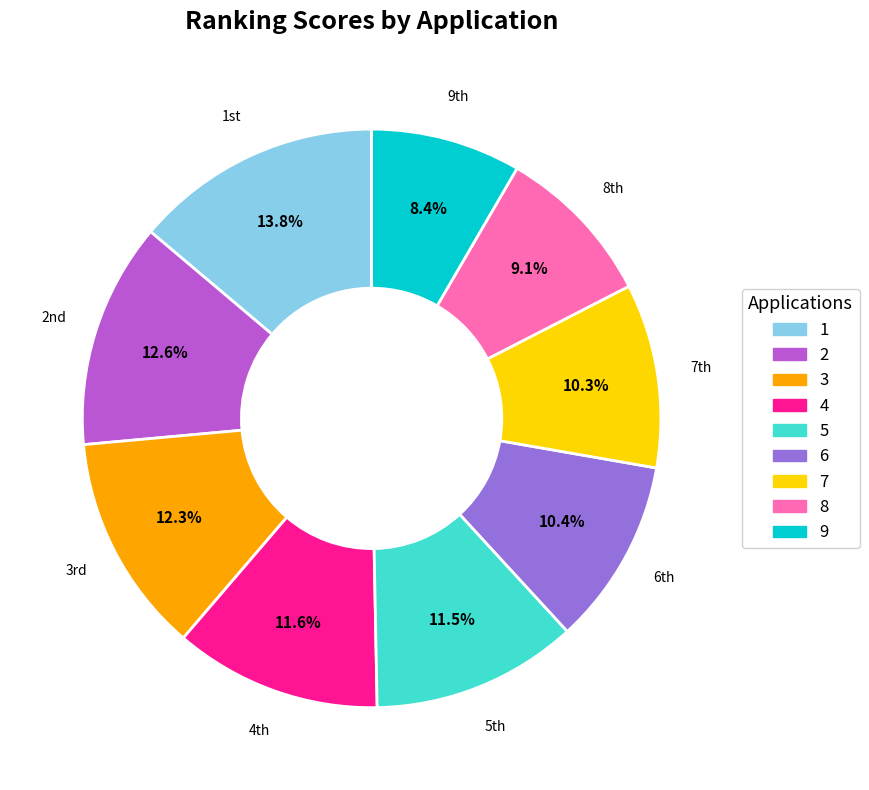

Does any single category account for the majority?

No